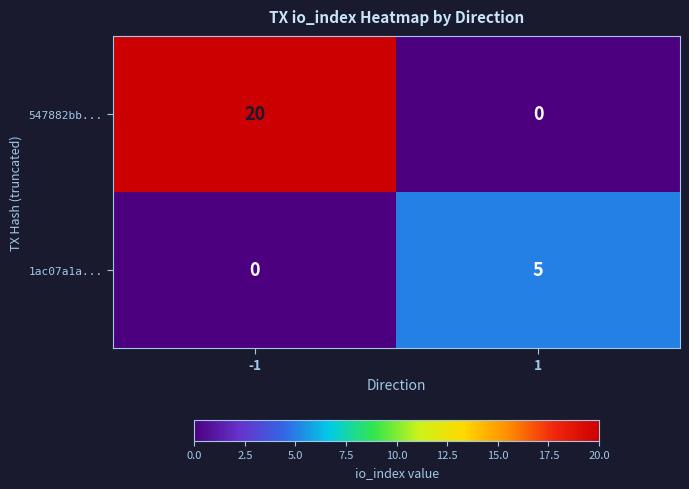

True or false: 1ac07a1a... has a value of 5 at 1.

True